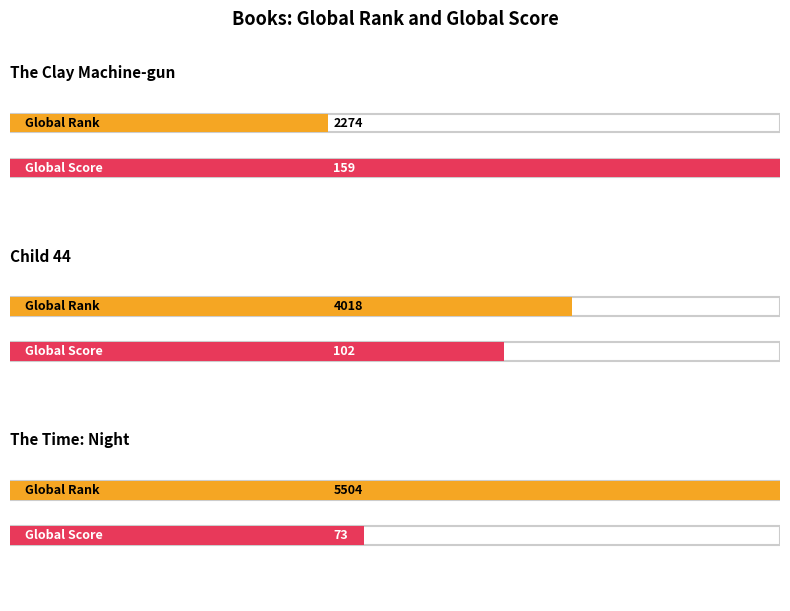

What is the average value of the Global Rank series?

3932